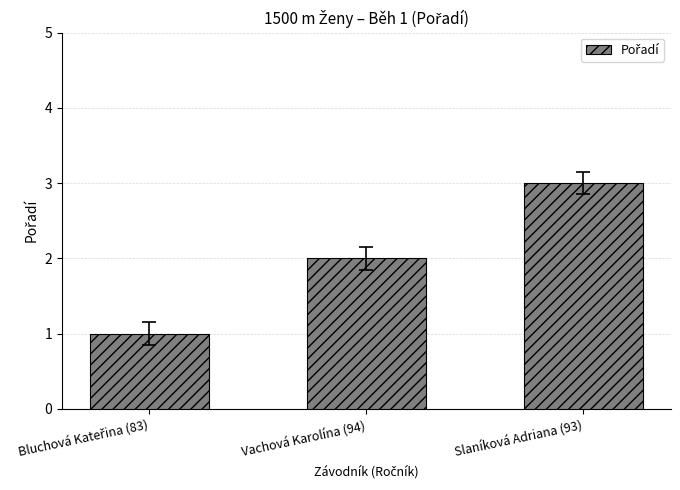

The chart shows a value of 2 at Vachová Karolína (94). True or false?

True